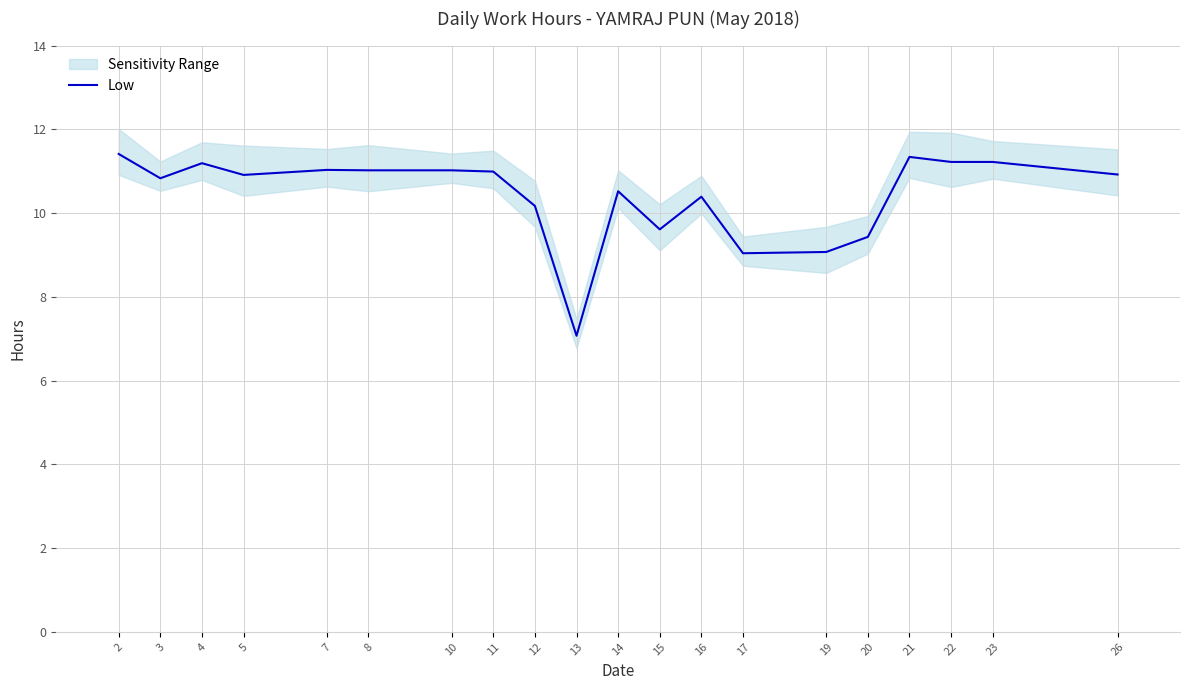

What is the difference between the maximum and second lowest values?

2.4